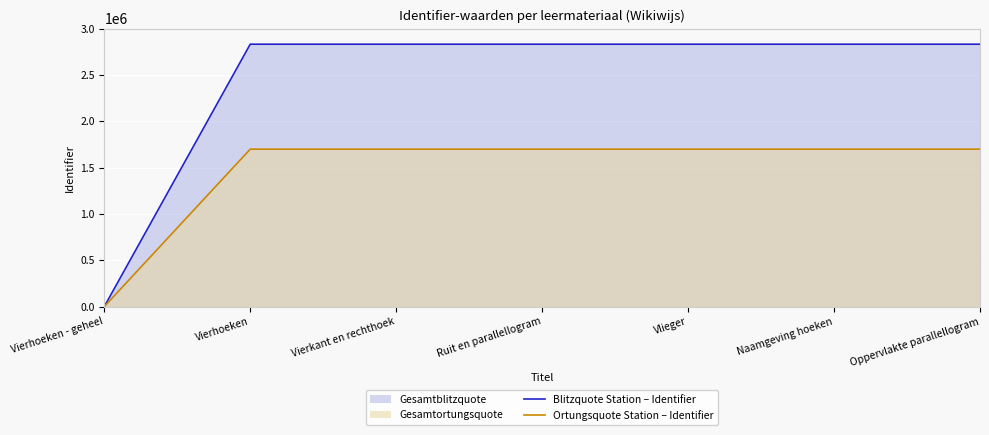

List the labels in order of Blitzquote Station – Identifier value, smallest first.

Vierhoeken - geheel, Vierhoeken, Vierkant en rechthoek, Ruit en parallellogram, Vlieger, Naamgeving hoeken, Oppervlakte parallellogram